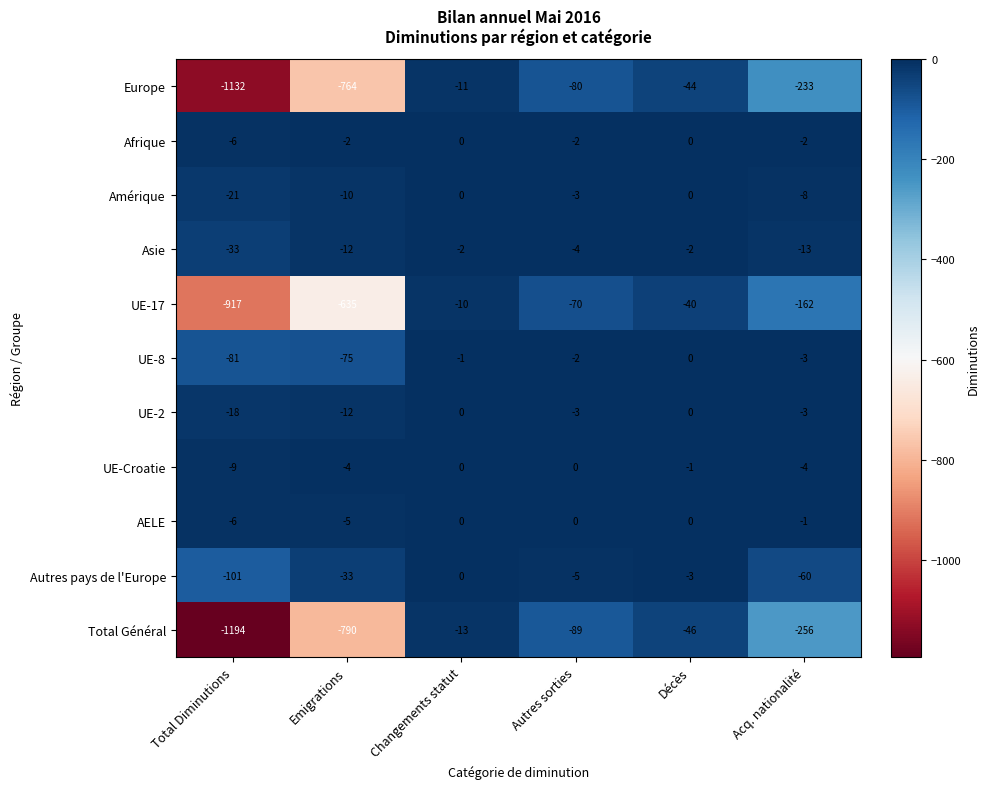

What is the sum of all Amérique values?

-42